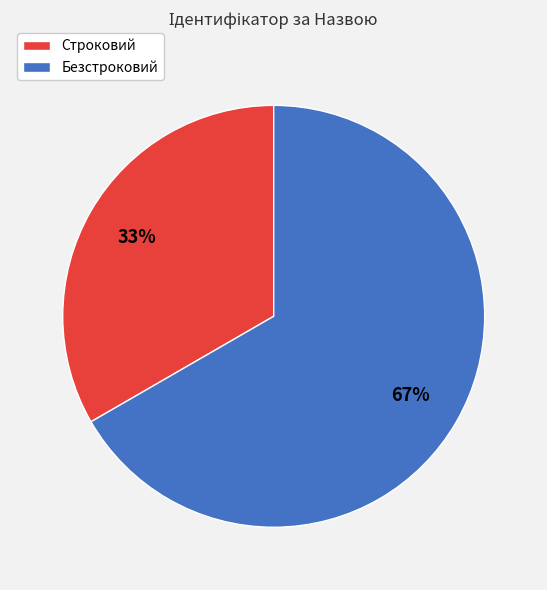

Which has a higher value, Строковий or Безстроковий?

Безстроковий